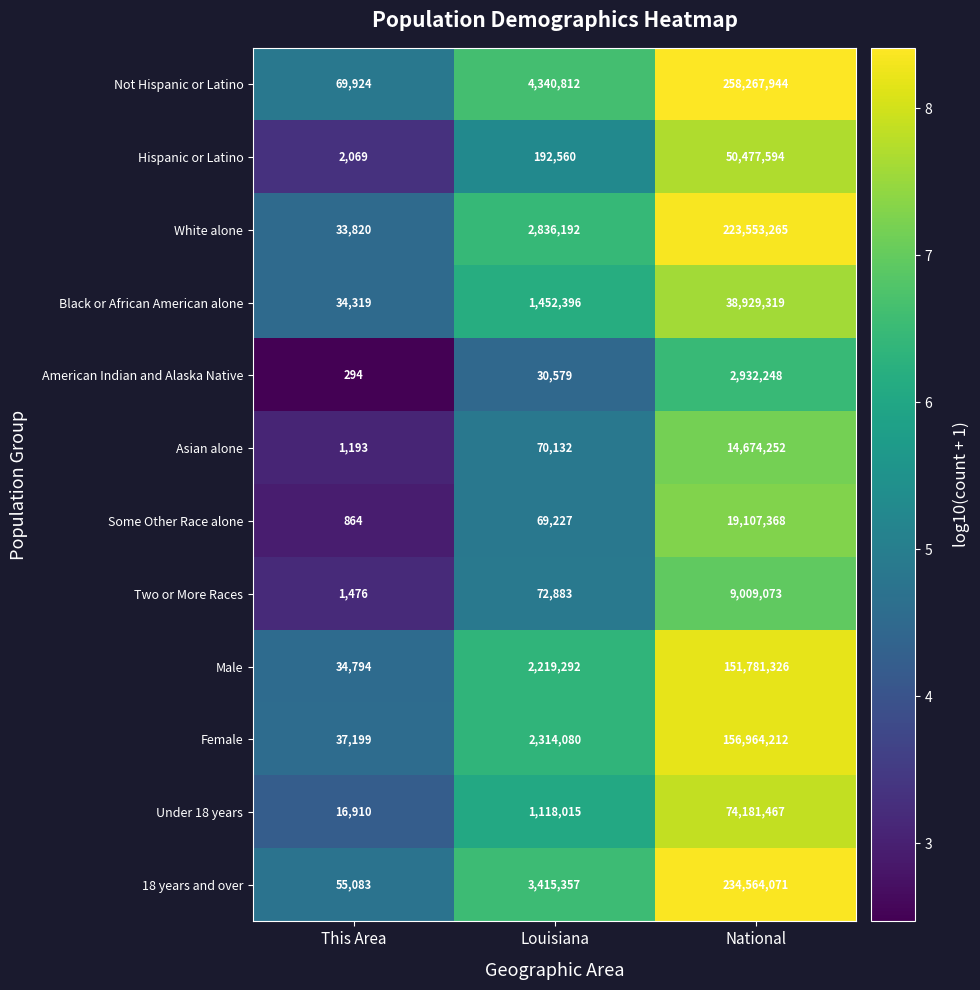

What is the sum of the Hispanic or Latino values at This Area and National?

50479663